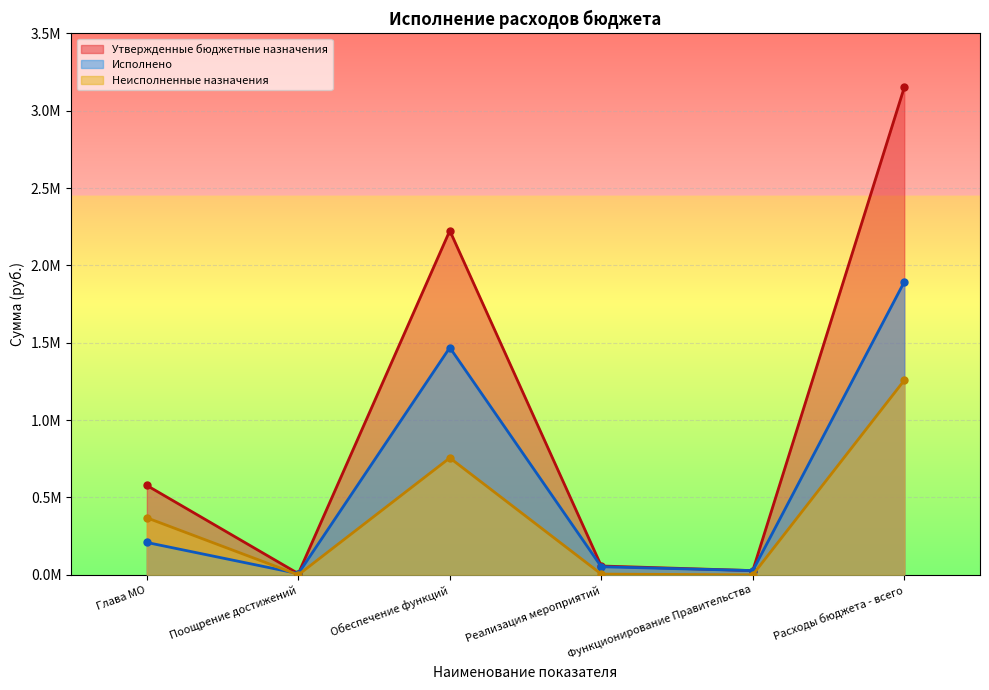

Which category has the highest value in the Исполнено series?

Расходы бюджета - всего